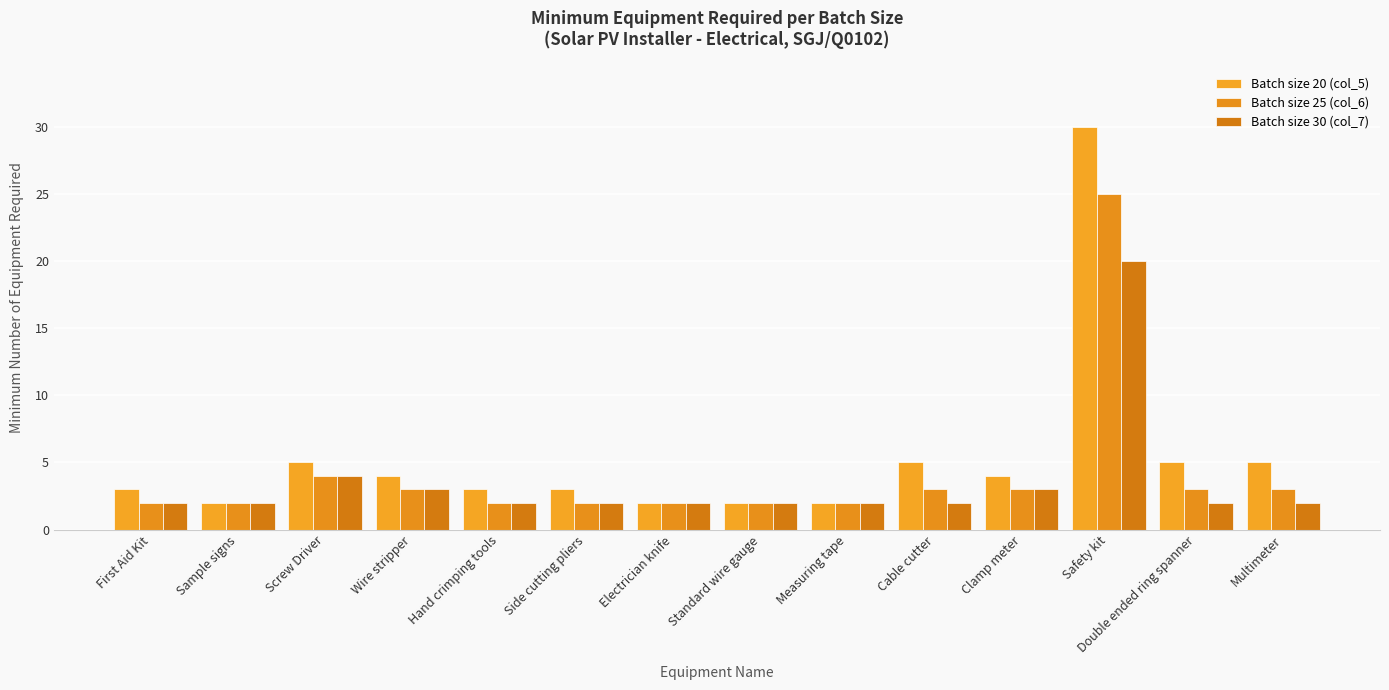

How many groups of bars are there?

14